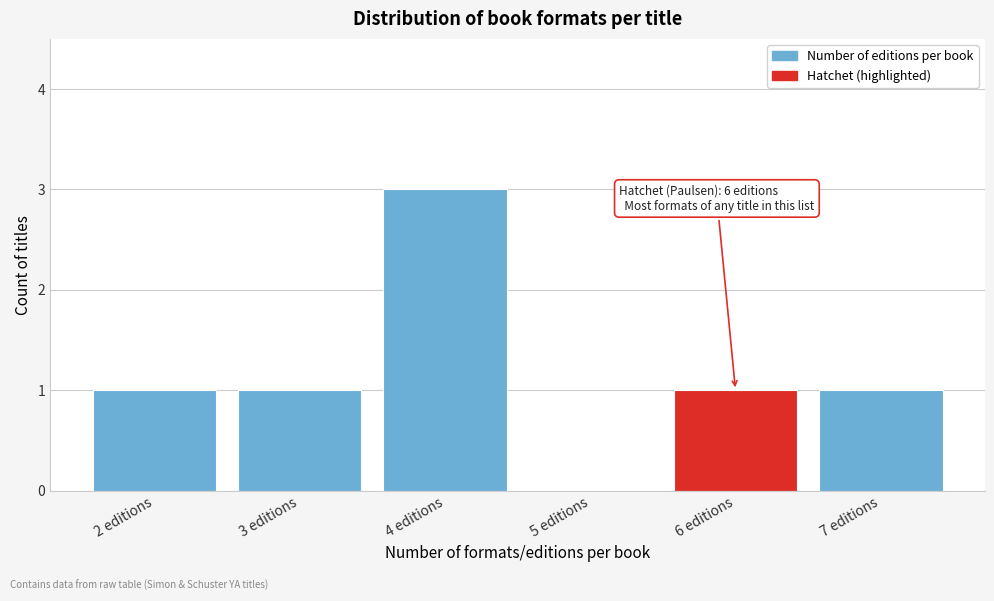

Reading left to right, extract all data points from this chart.

2 editions=1	3 editions=1	4 editions=3	5 editions=0	6 editions=1	7 editions=1